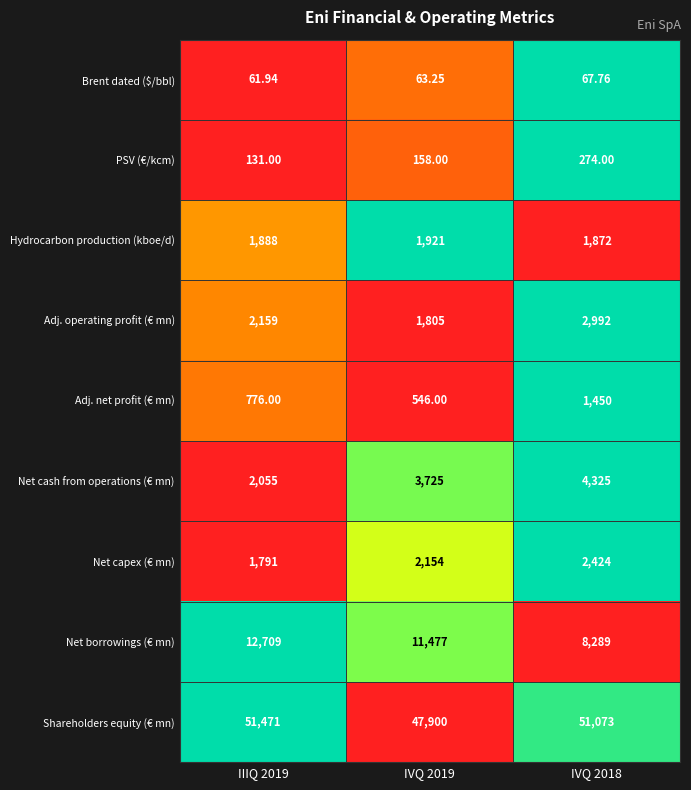

List the series in order of their peak value, highest first.

Shareholders equity (€ mn), Net borrowings (€ mn), Net cash from operations (€ mn), Adj. operating profit (€ mn), Net capex (€ mn), Hydrocarbon production (kboe/d), Adj. net profit (€ mn), PSV (€/kcm), Brent dated ($/bbl)